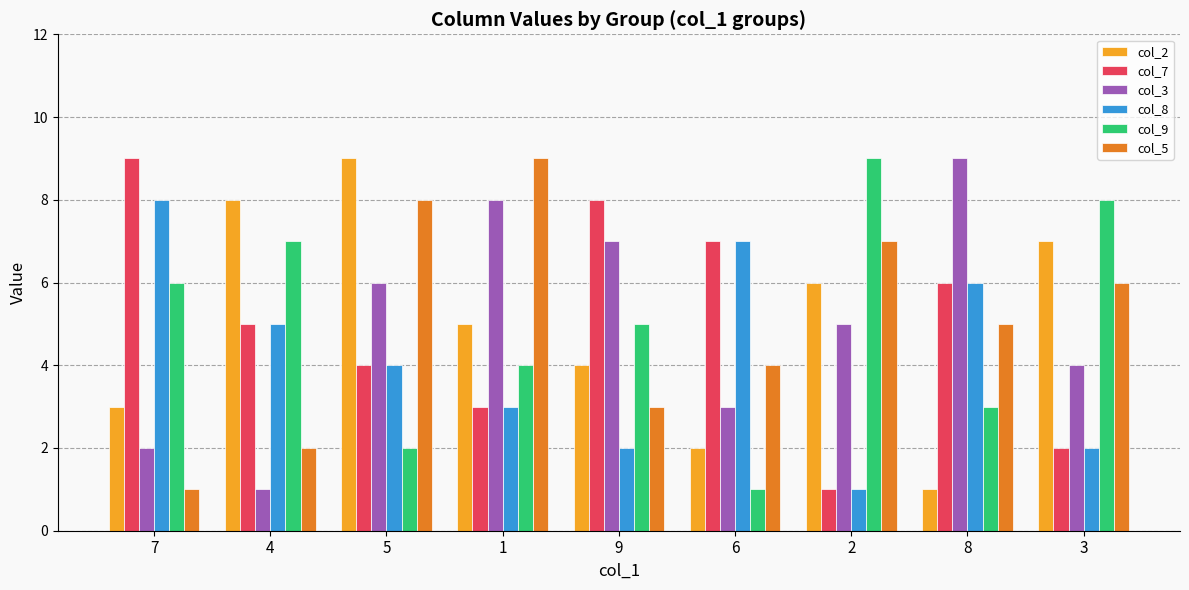

Are the bars horizontal?

No